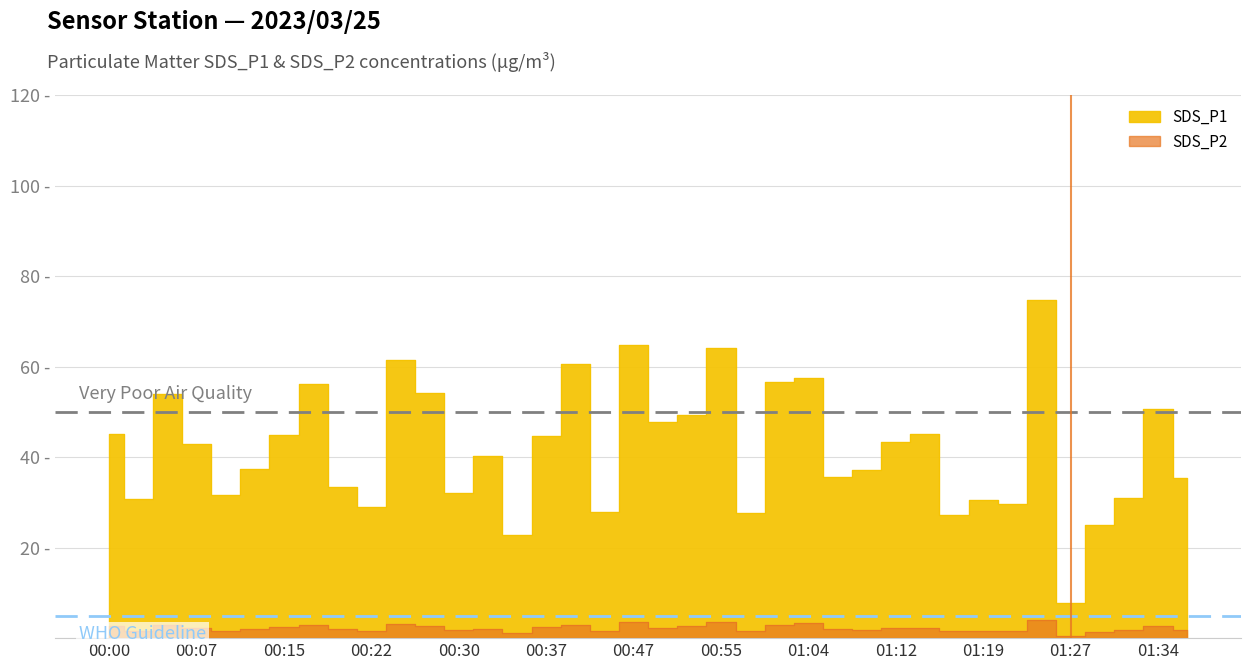

What is the lowest value of the SDS_P1 series?

7.7